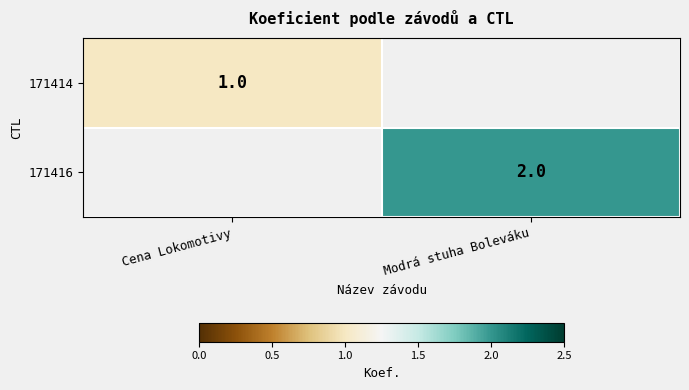

Rank the series by their maximum value, from lowest to highest.

171414, 171416